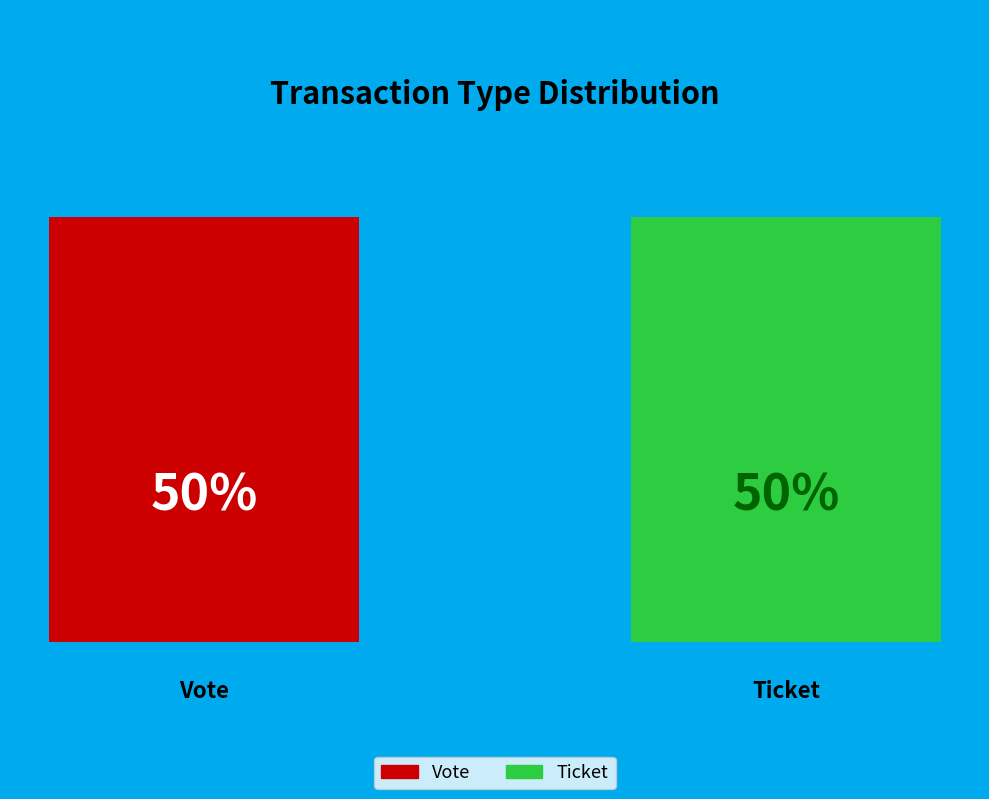

Rank the categories by value from highest to lowest.

Vote, Ticket